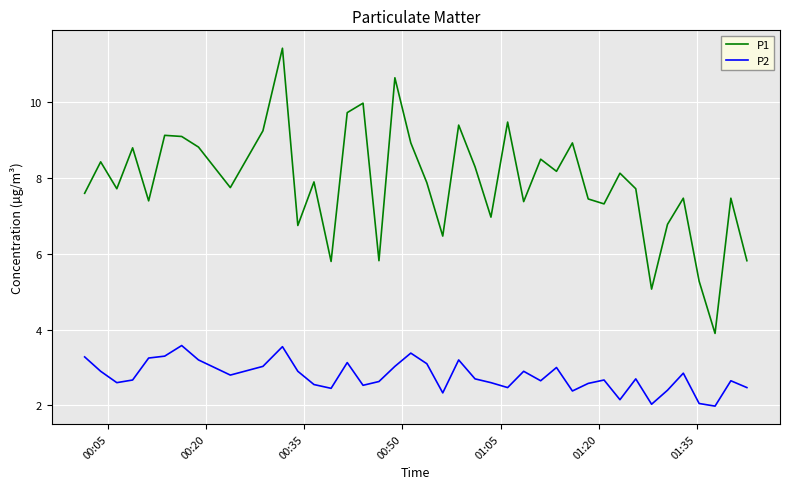

What is the average value of the P1 series?

7.9